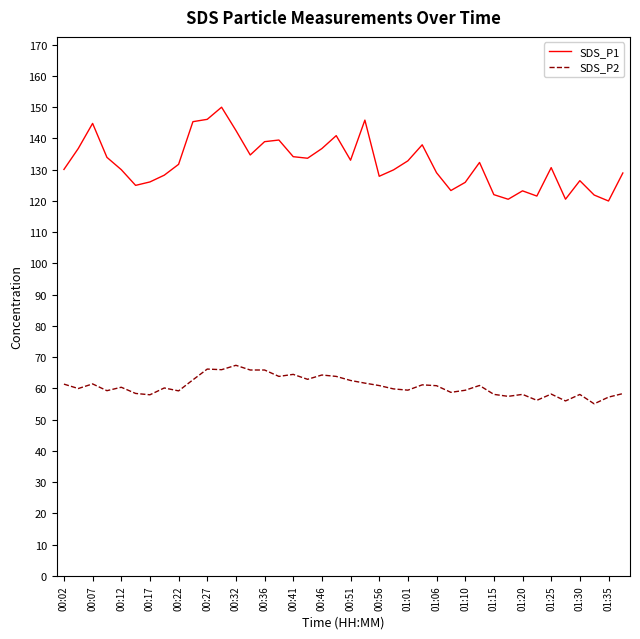

True or false: SDS_P1 and SDS_P2 cross at least once.

False